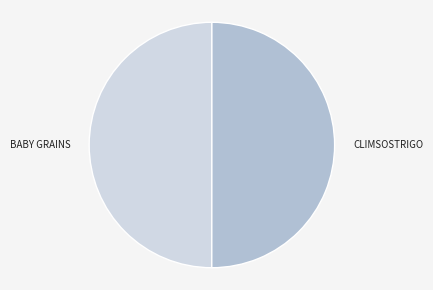

Is the sum of CLIMSOSTRIGO and BABY GRAINS greater than half?

Yes